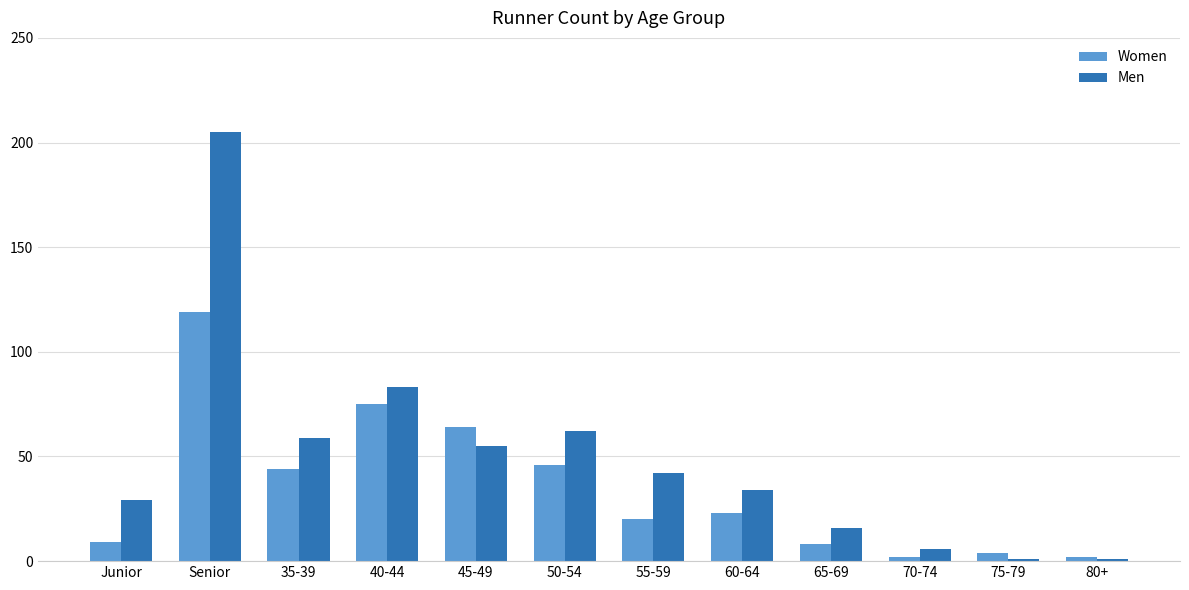

Is the value of Men at 45-49 greater than the value of Women at 50-54?

Yes